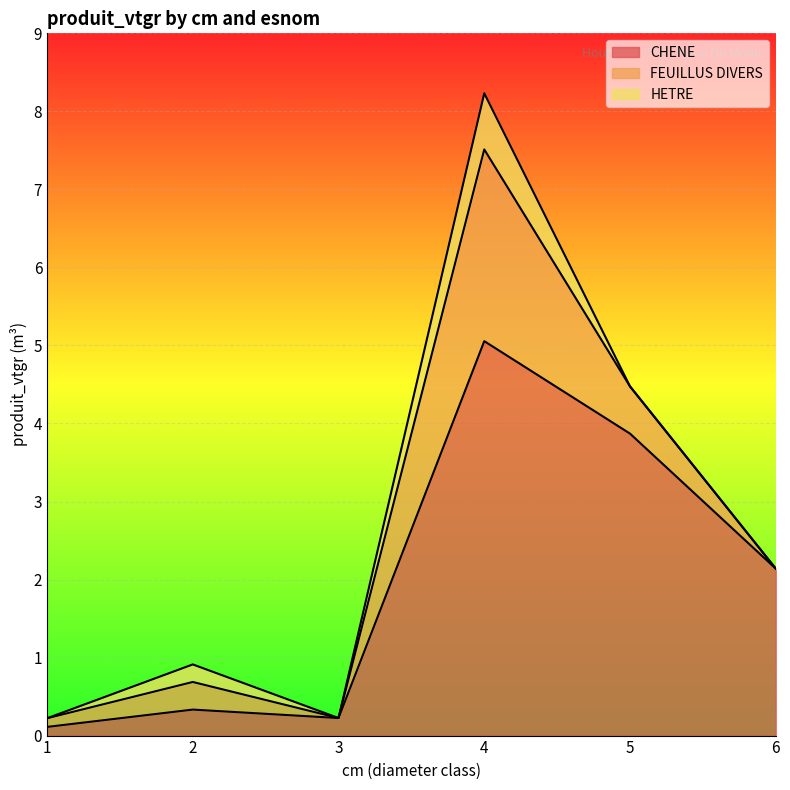

At which category does CHENE reach its first local valley?

3